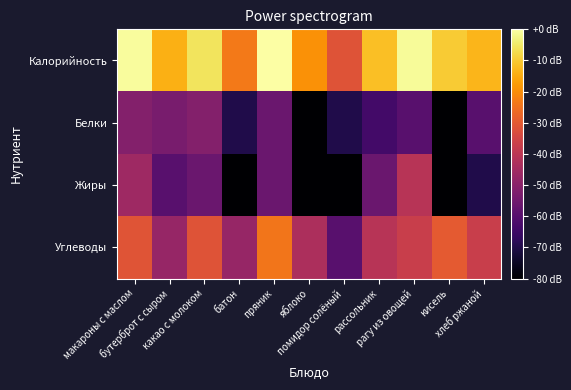

Which series has the largest total across all categories?

Калорийность